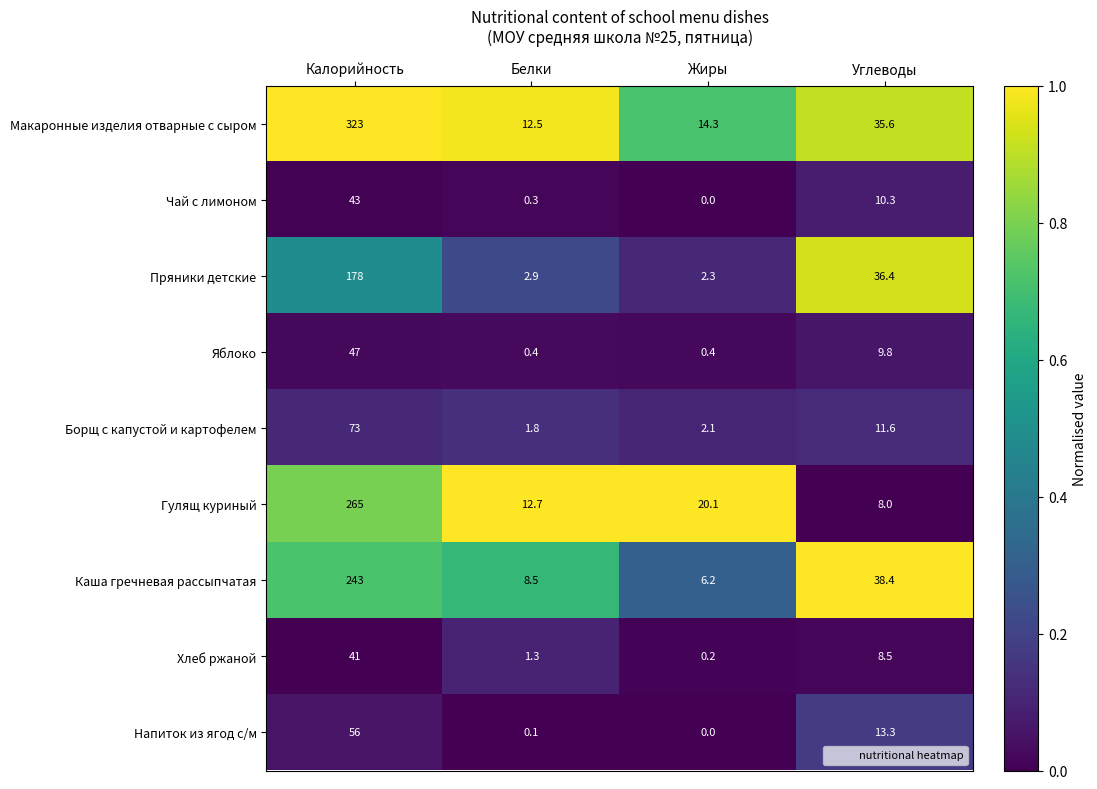

Which series changed the most between Калорийность and Белки?

Макаронные изделия отварные с сыром